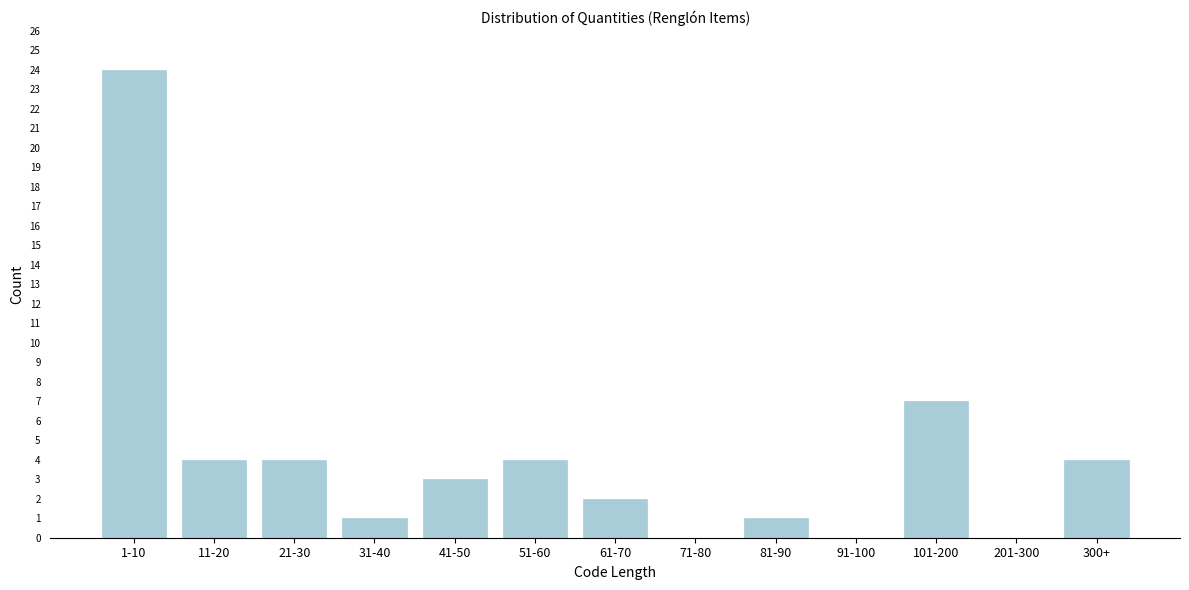

Reading right to left, list all the values displayed in this chart.

300+=4	201-300=0	101-200=7	91-100=0	81-90=1	71-80=0	61-70=2	51-60=4	41-50=3	31-40=1	21-30=4	11-20=4	1-10=24